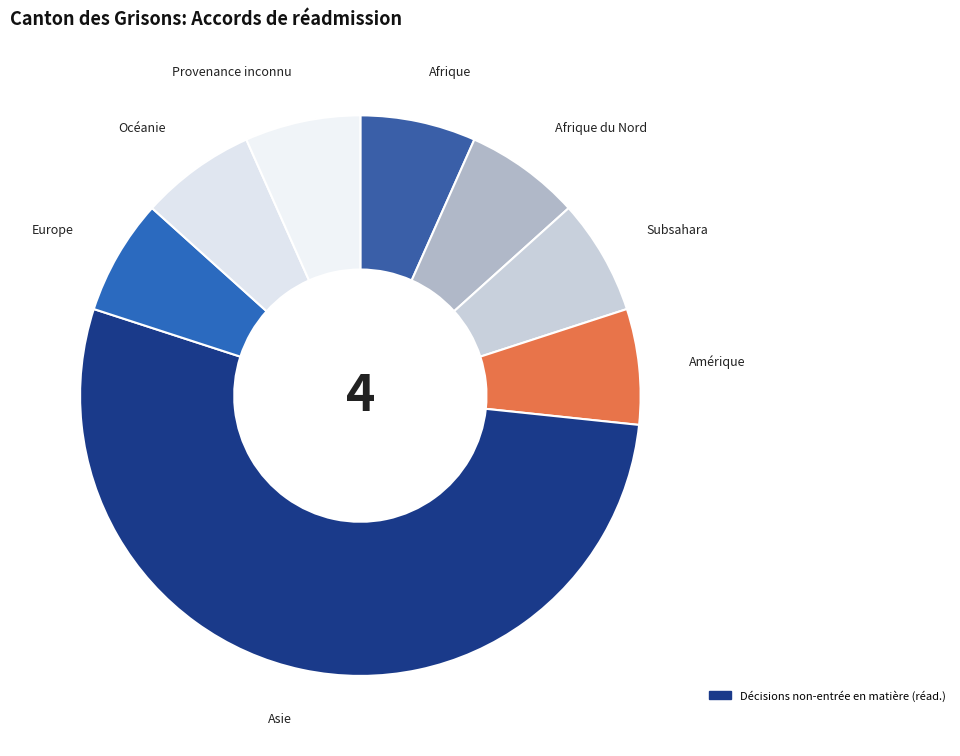

What is the largest slice in the pie chart?

Asie